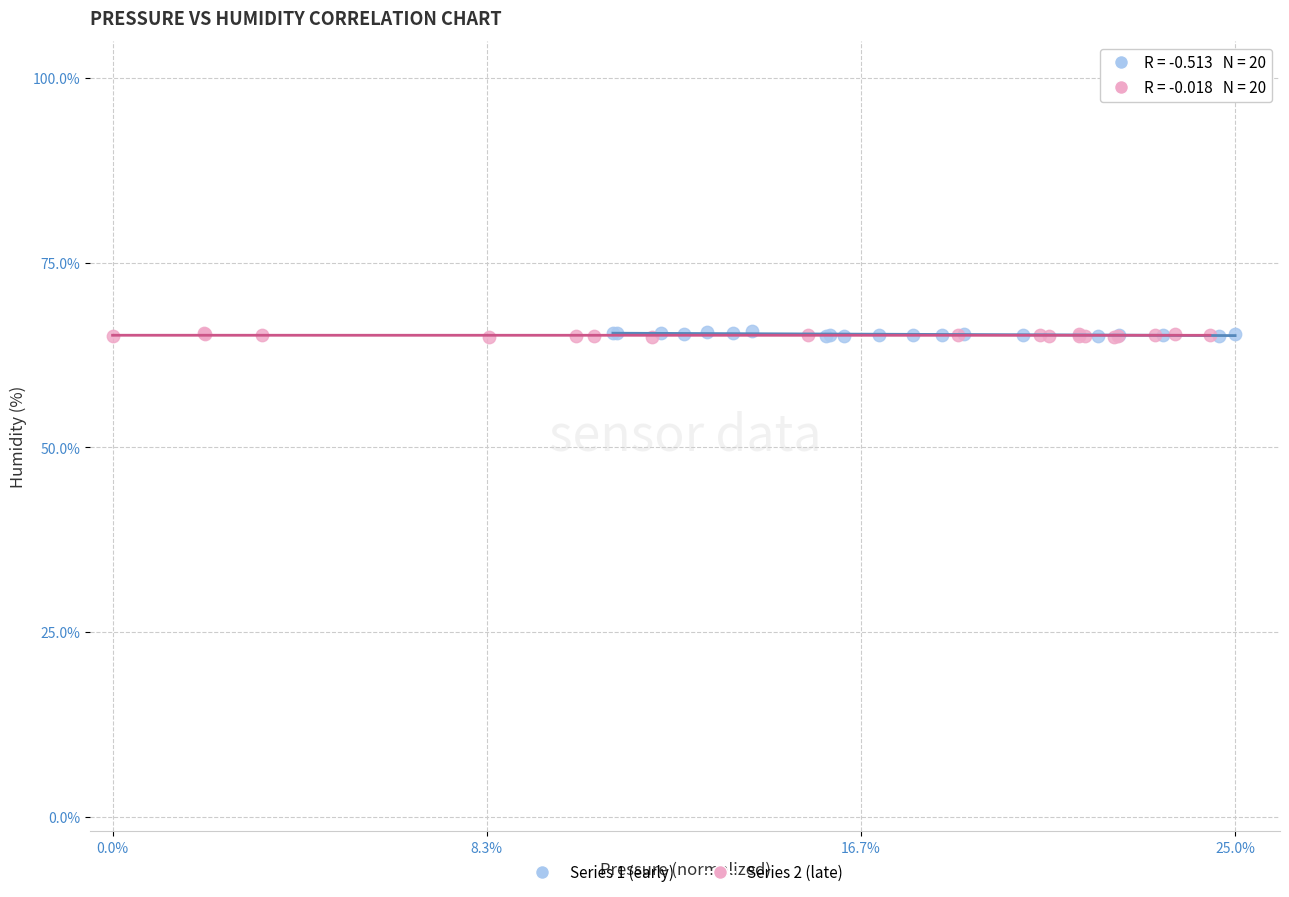

What are all the series names shown in the legend?

Series 1 (early), Series 2 (late)